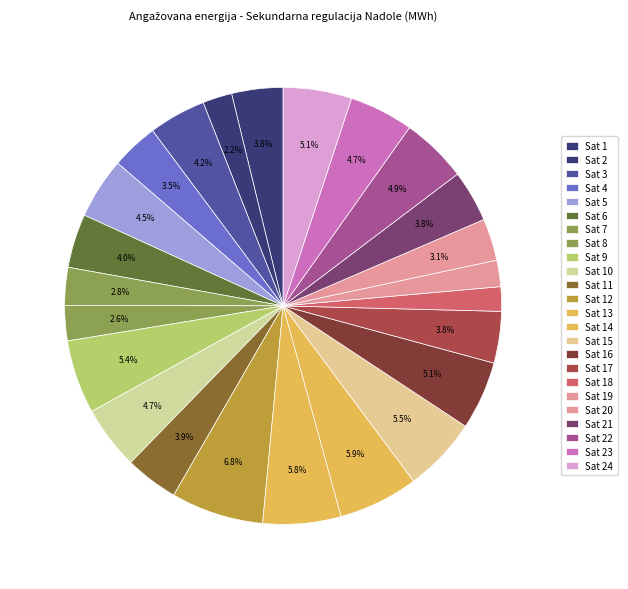

How many slices are in this pie chart?

24